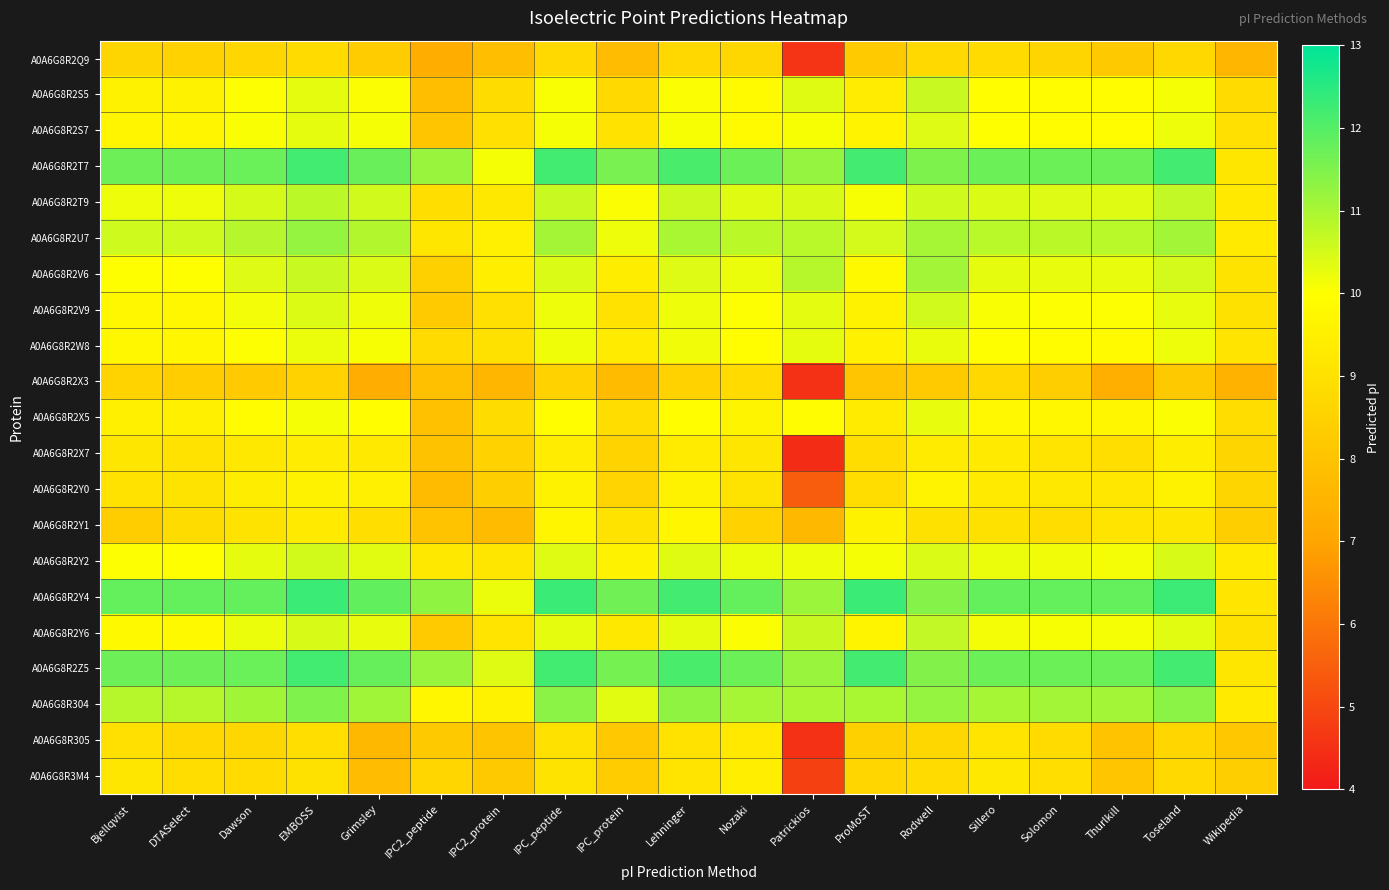

What is the total value across all series at Dawson?

210.9